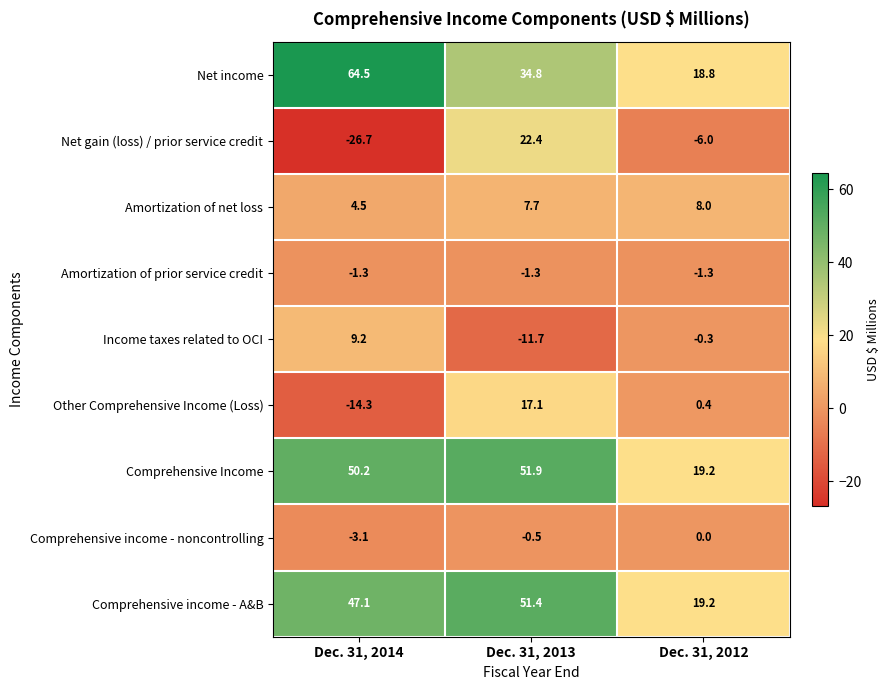

Rank the series by their maximum value, from highest to lowest.

Net income, Comprehensive Income, Comprehensive income - A&B, Net gain (loss) / prior service credit, Other Comprehensive Income (Loss), Income taxes related to OCI, Amortization of net loss, Comprehensive income - noncontrolling, Amortization of prior service credit